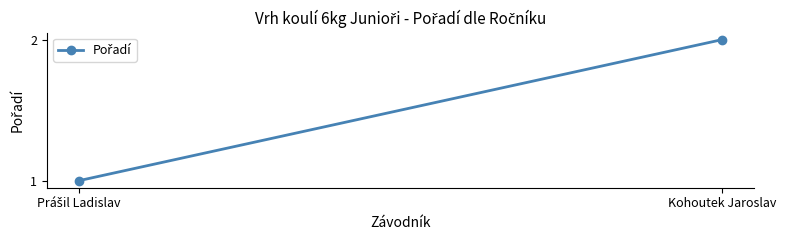

Which has a higher value, Prášil Ladislav or Kohoutek Jaroslav?

Kohoutek Jaroslav